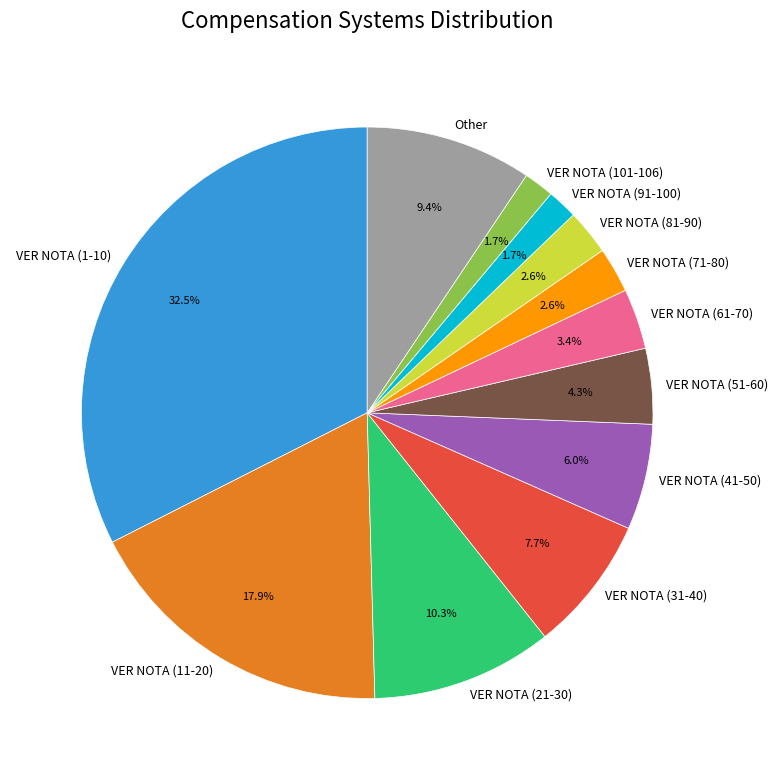

Which slice is the largest?

VER NOTA (1-10)